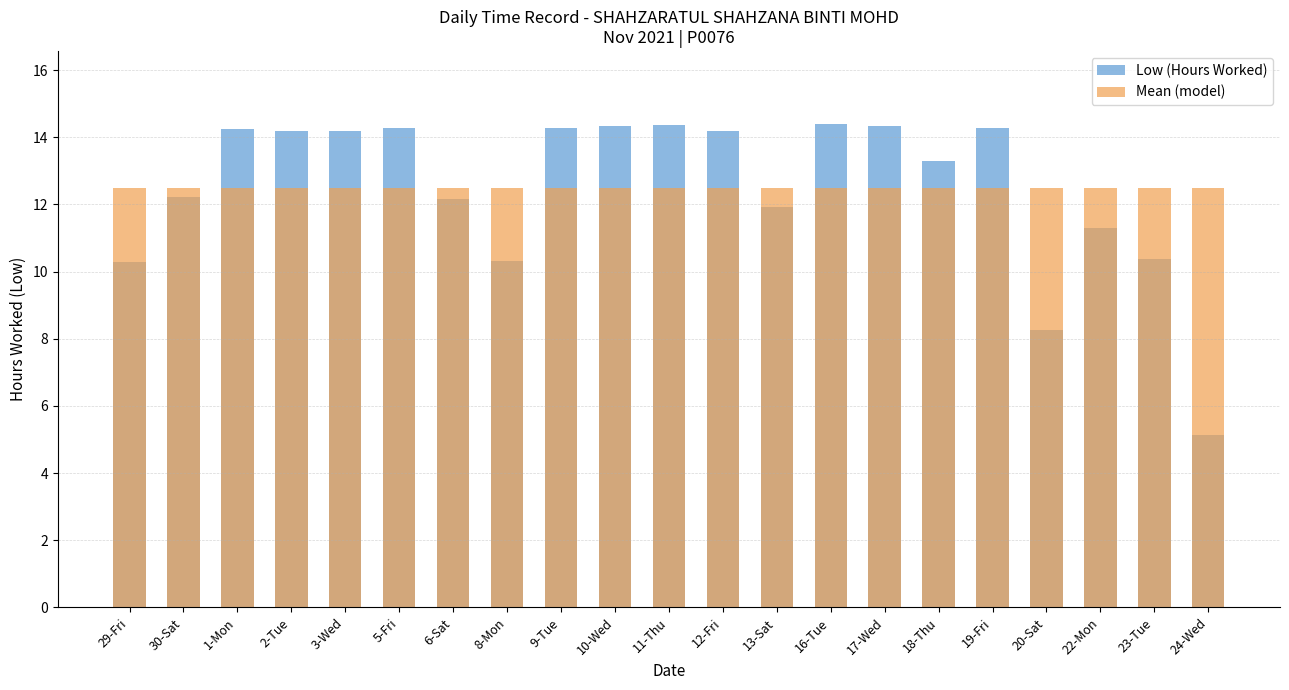

What is the difference between the highest and lowest values at 18-Thu?

0.8